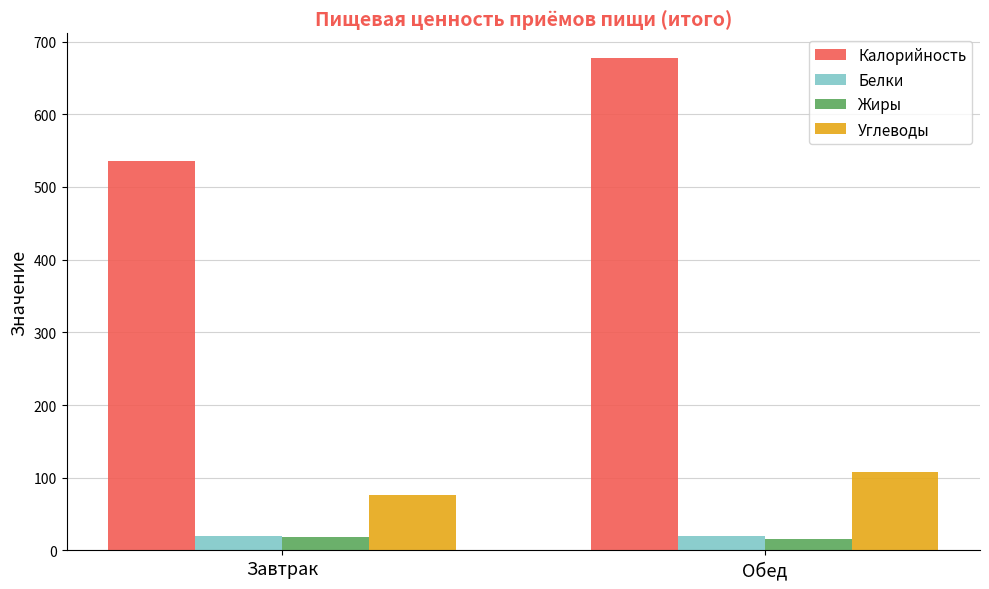

Between Завтрак and Обед, which series saw the biggest shift?

Калорийность